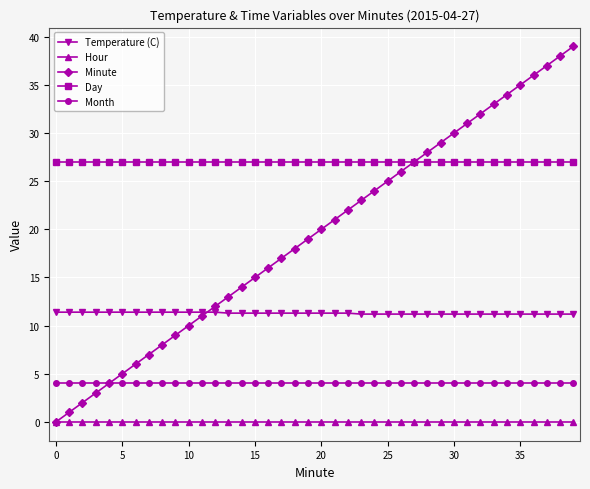

What is the average value of the Day series?

27.0